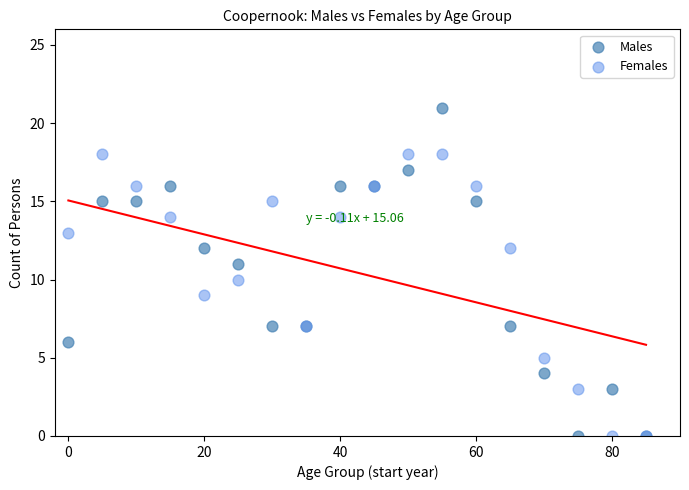

Which series has the largest Y range (max minus min)?

Males